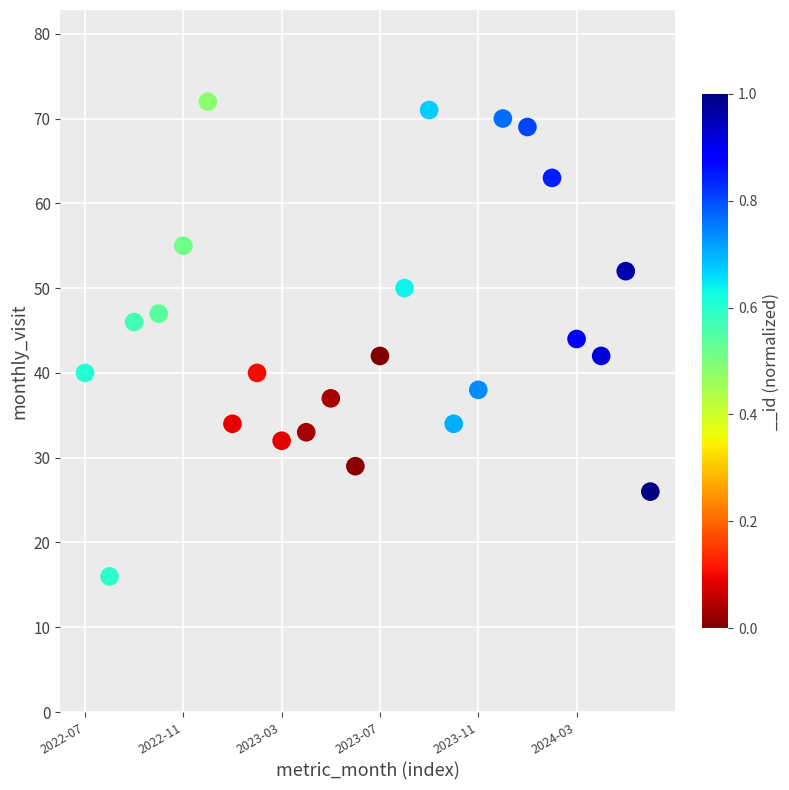

How many points are shown in the scatter plot?

24